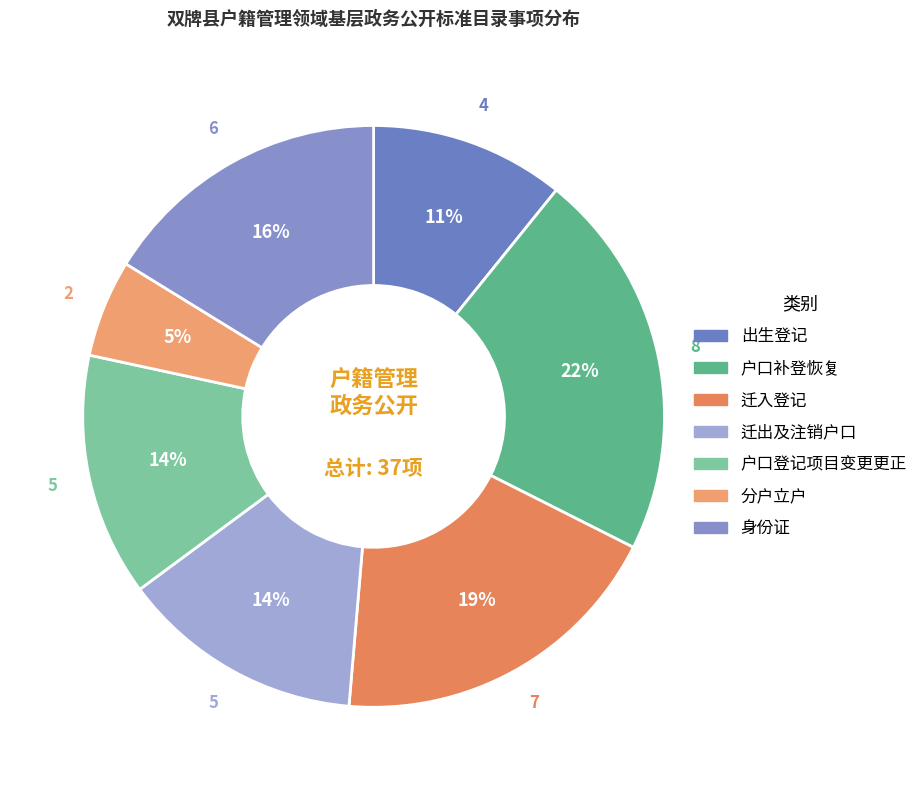

Between 出生登记 and 迁入登记, which is larger?

迁入登记